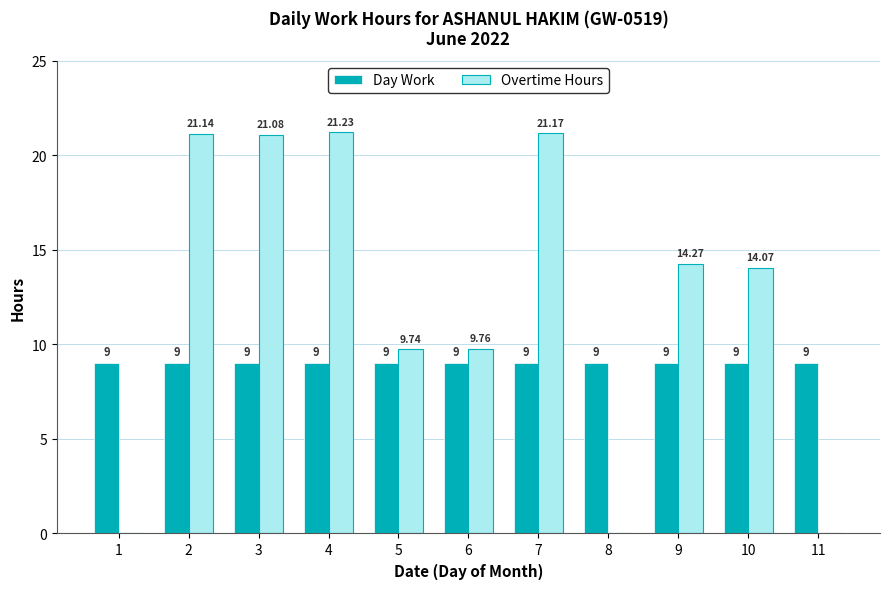

Is the value of Overtime Hours at 4 greater than the value of Day Work at 5?

Yes